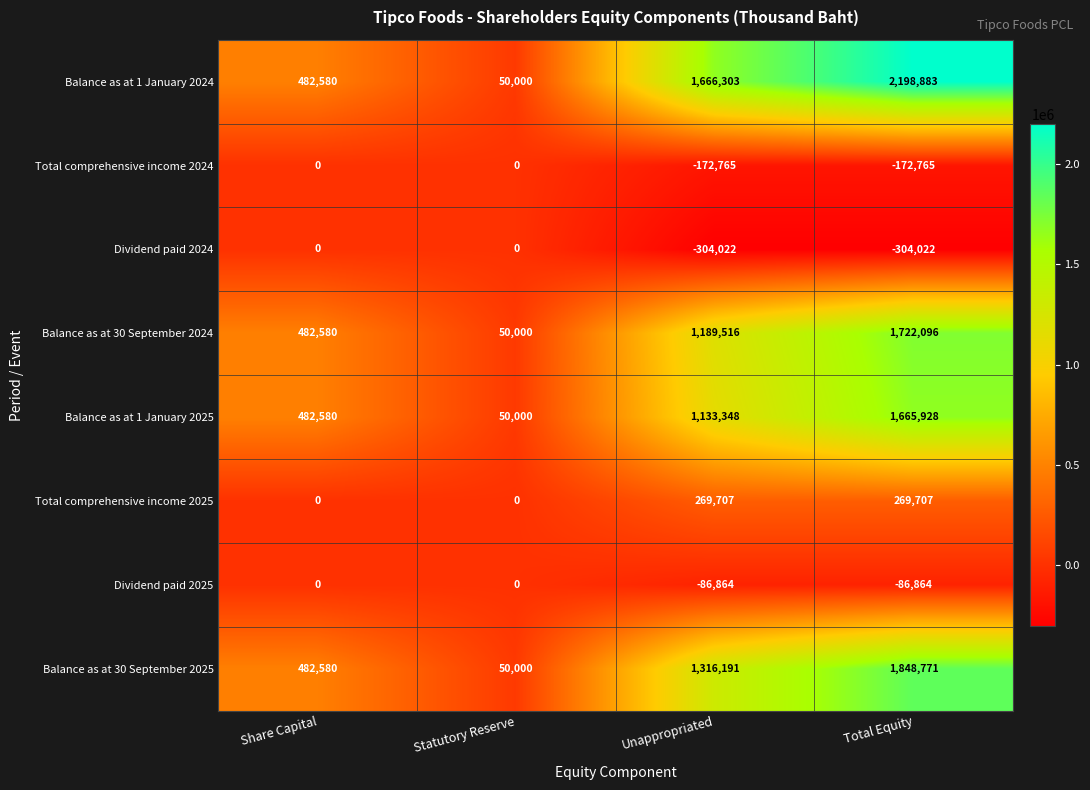

How many series are shown in this chart?

8